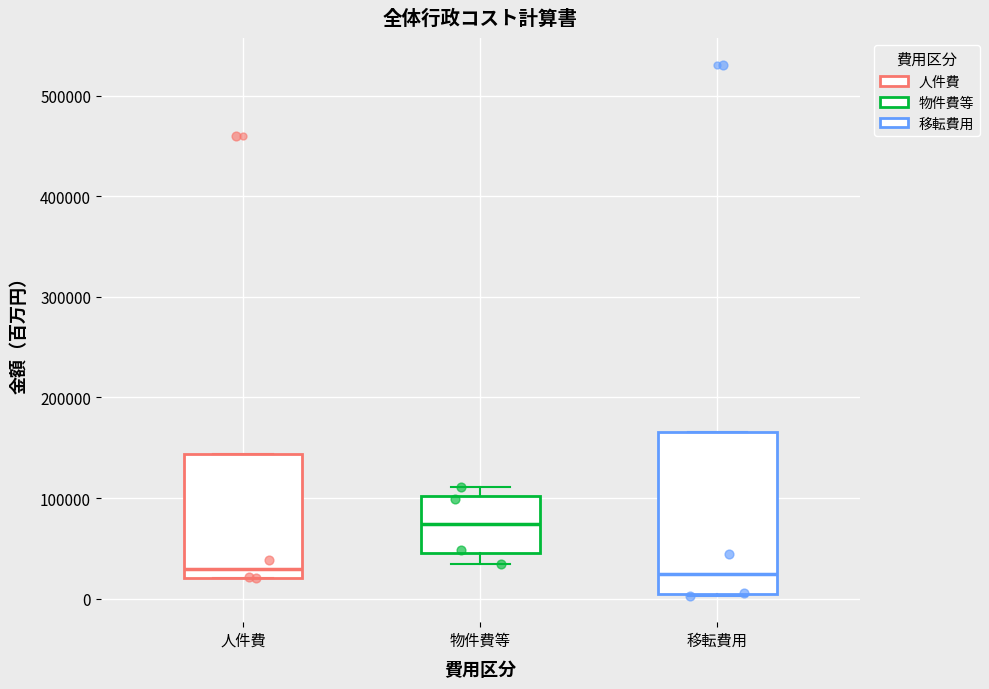

Which box is the tallest, from its lower edge to its upper edge?

移転費用